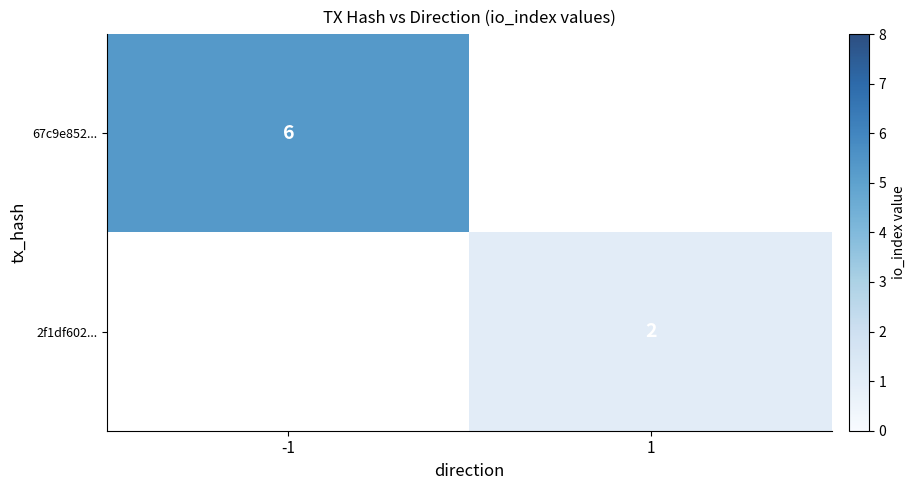

Between 1 and -1, which is larger?

-1